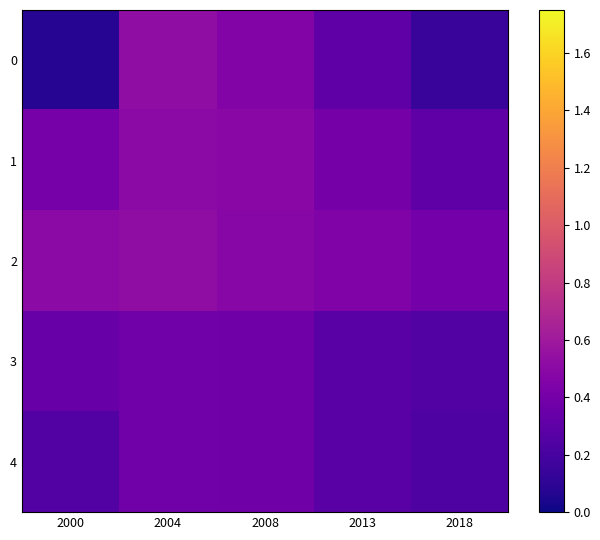

What is the total value across all series at 2000?

1.6